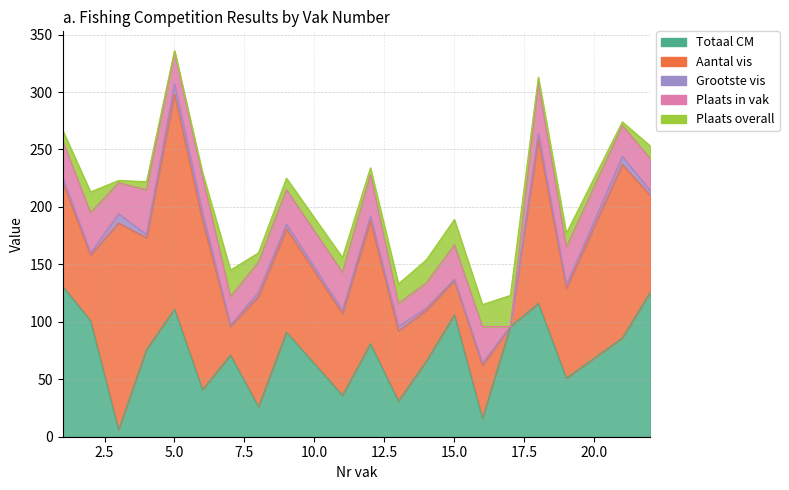

Is the value of Plaats overall at 3 greater than the value of Totaal CM at 9?

No